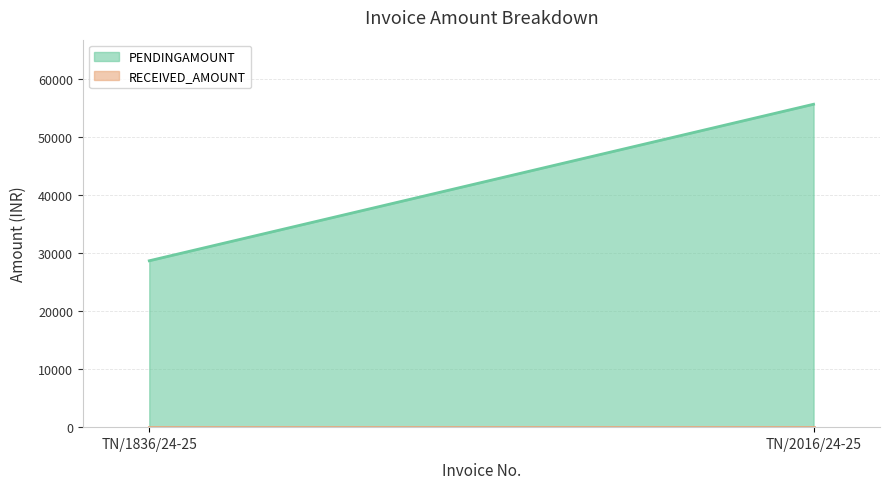

At which label does RECEIVED_AMOUNT reach its peak?

TN/1836/24-25